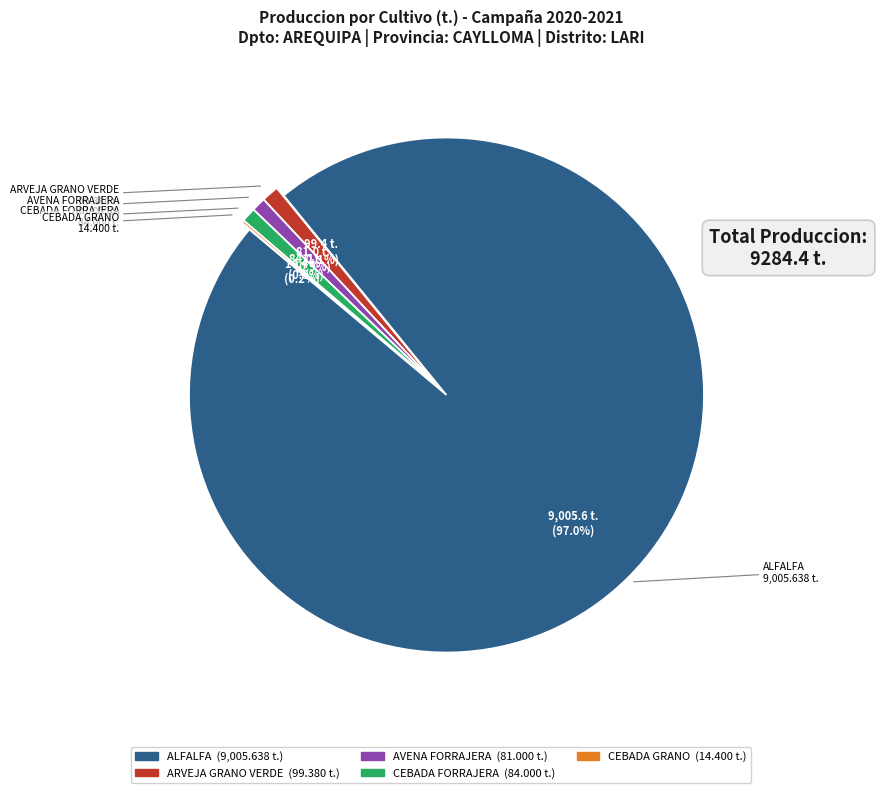

Do CEBADA FORRAJERA and ARVEJA GRANO VERDE together represent more than half of the pie?

No